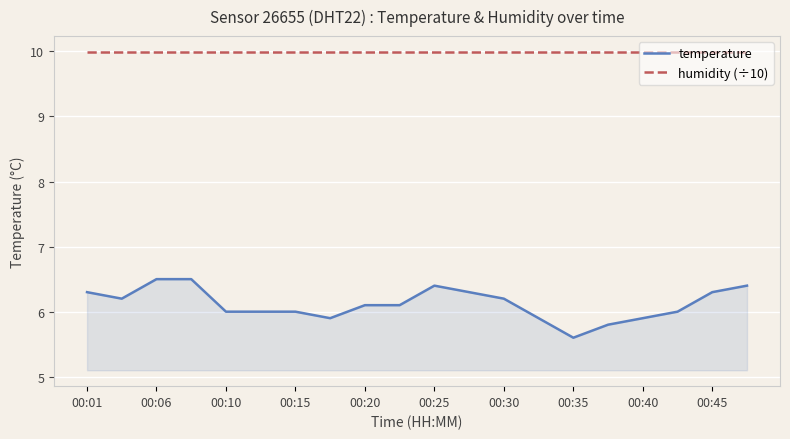

Which series has the largest total across all categories?

humidity (÷10)